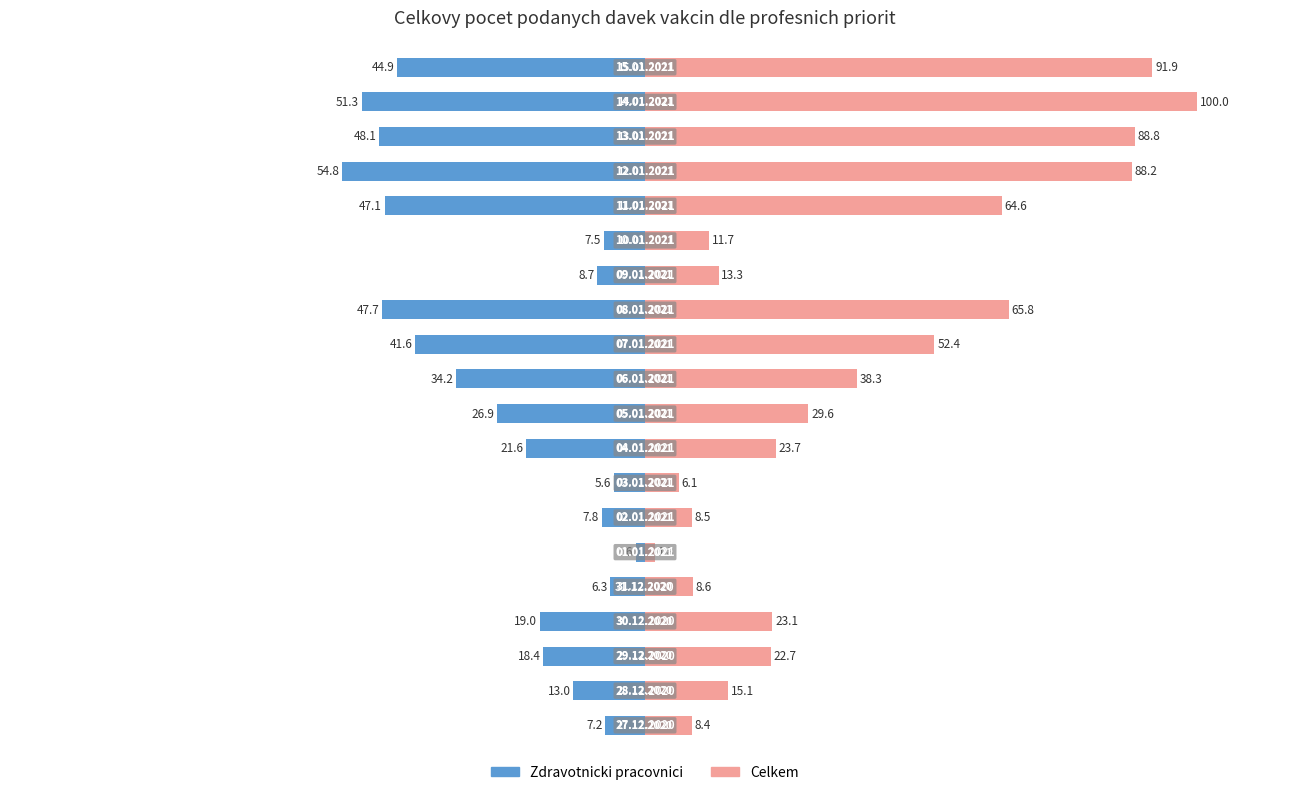

The value of Zdravotnicki pracovnici at 19 is -65.9. True or false?

False